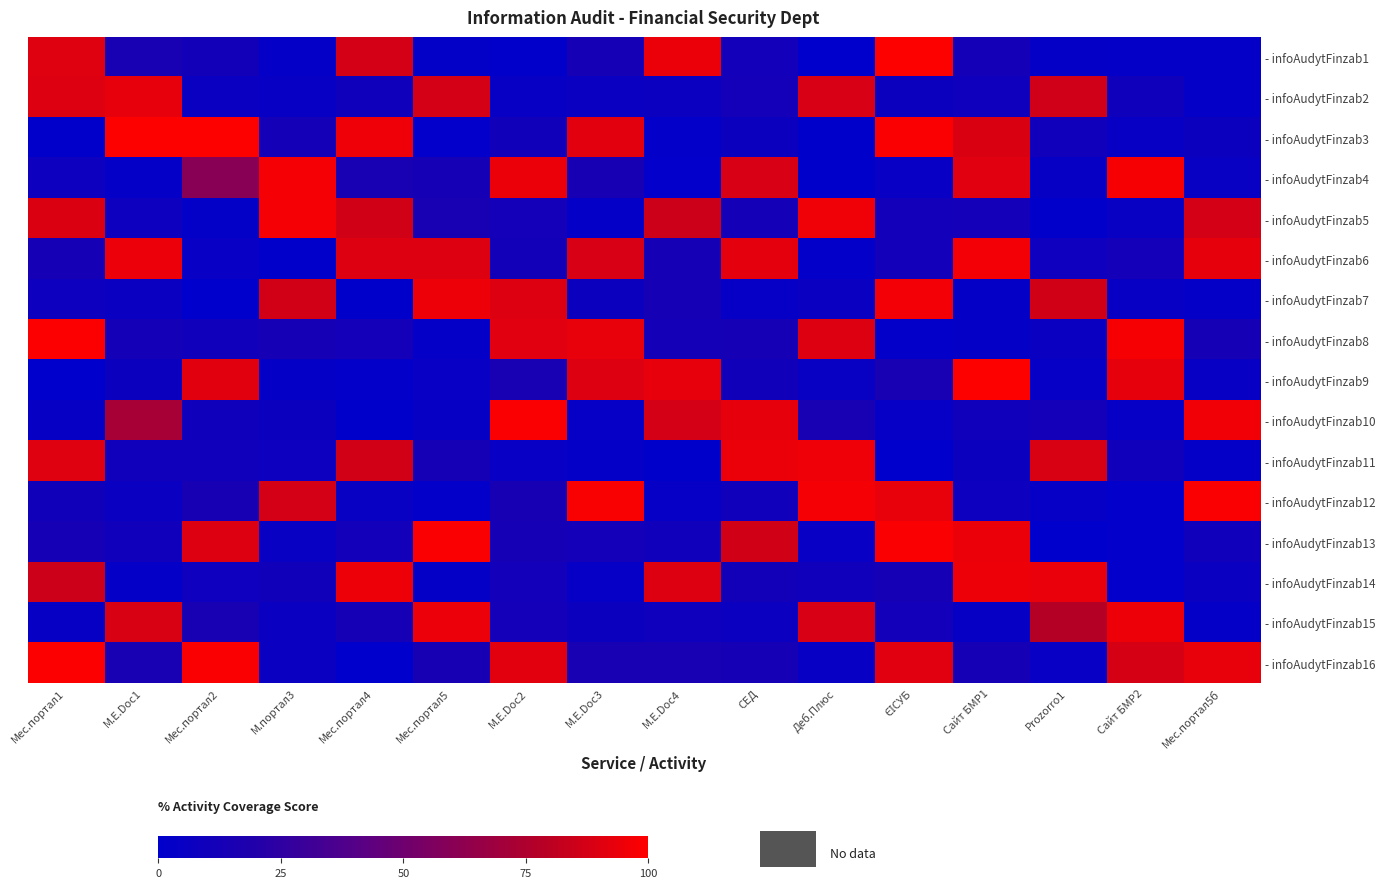

Reading right to left, list all the values displayed in this chart.

- infoAudytFinzab1: Мес.портал5б=2.8	Сайт БМР2=2.7	Prozorro1=3.2	Сайт БМР1=12.5	ЄІСУБ=99.5	Деб.Плюс=0.3	СЕД=10.6	M.E.Doc4=94.0	M.E.Doc3=13.0	M.E.Doc2=0.9	Мес.портал5=2.3	Мес.портал4=87.3	М.портал3=3.0	Мес.портал2=11.0	M.E.Doc1=14.3	Мес.портал1=90.6
- infoAudytFinzab2: Мес.портал5б=2.6	Сайт БМР2=9.1	Prozorro1=85.7	Сайт БМР1=8.9	ЄІСУБ=7.7	Деб.Плюс=88.0	СЕД=11.8	M.E.Doc4=6.8	M.E.Doc3=5.5	M.E.Doc2=4.4	Мес.портал5=87.1	Мес.портал4=9.2	М.портал3=4.4	Мес.портал2=6.5	M.E.Doc1=92.9	Мес.портал1=89.6
- infoAudytFinzab3: Мес.портал5б=7.8	Сайт БМР2=4.7	Prozorro1=9.9	Сайт БМР1=88.9	ЄІСУБ=98.6	Деб.Плюс=0.5	СЕД=7.4	M.E.Doc4=1.8	M.E.Doc3=91.6	M.E.Doc2=10.3	Мес.портал5=1.5	Мес.портал4=95.0	М.портал3=12.1	Мес.портал2=99.5	M.E.Doc1=99.2	Мес.портал1=1.0
- infoAudytFinzab4: Мес.портал5б=5.4	Сайт БМР2=97.4	Prozorro1=4.1	Сайт БМР1=90.8	ЄІСУБ=4.9	Деб.Плюс=0.7	СЕД=87.9	M.E.Doc4=1.3	M.E.Doc3=13.8	M.E.Doc2=94.0	Мес.портал5=13.4	Мес.портал4=14.1	М.портал3=96.6	Мес.портал2=60.0	M.E.Doc1=2.8	Мес.портал1=8.2
- infoAudytFinzab5: Мес.портал5б=86.7	Сайт БМР2=5.4	Prozorro1=1.1	Сайт БМР1=11.6	ЄІСУБ=10.9	Деб.Плюс=95.6	СЕД=12.2	M.E.Doc4=85.1	M.E.Doc3=3.0	M.E.Doc2=11.6	Мес.портал5=14.8	Мес.портал4=86.1	М.портал3=97.0	Мес.портал2=2.1	M.E.Doc1=8.1	Мес.портал1=89.2
- infoAudytFinzab6: Мес.портал5б=92.4	Сайт БМР2=11.6	Prozorro1=8.4	Сайт БМР1=96.4	ЄІСУБ=10.7	Деб.Плюс=1.8	СЕД=92.1	M.E.Doc4=13.3	M.E.Doc3=88.0	M.E.Doc2=10.9	Мес.портал5=89.9	Мес.портал4=89.7	М.портал3=1.0	Мес.портал2=5.0	M.E.Doc1=94.3	Мес.портал1=12.9
- infoAudytFinzab7: Мес.портал5б=2.4	Сайт БМР2=4.3	Prozorro1=86.2	Сайт БМР1=3.4	ЄІСУБ=96.3	Деб.Плюс=6.2	СЕД=3.7	M.E.Doc4=13.6	M.E.Doc3=7.6	M.E.Doc2=89.7	Мес.портал5=94.5	Мес.портал4=0.5	М.портал3=86.6	Мес.портал2=0.4	M.E.Doc1=6.4	Мес.портал1=7.8
- infoAudytFinzab8: Мес.портал5б=12.9	Сайт БМР2=97.3	Prozorro1=6.4	Сайт БМР1=3.4	ЄІСУБ=1.7	Деб.Плюс=89.8	СЕД=13.4	M.E.Doc4=12.1	M.E.Doc3=93.1	M.E.Doc2=91.0	Мес.портал5=2.8	Мес.портал4=12.1	М.портал3=13.1	Мес.портал2=9.5	M.E.Doc1=12.1	Мес.портал1=98.9
- infoAudytFinzab9: Мес.портал5б=4.5	Сайт БМР2=92.5	Prozorro1=3.8	Сайт БМР1=99.4	ЄІСУБ=14.6	Деб.Плюс=5.5	СЕД=10.5	M.E.Doc4=92.8	M.E.Doc3=89.8	M.E.Doc2=14.1	Мес.портал5=5.1	Мес.портал4=1.8	М.портал3=3.3	Мес.портал2=91.3	M.E.Doc1=7.7	Мес.портал1=0.1
- infoAudytFinzab10: Мес.портал5б=95.9	Сайт БМР2=3.6	Prozorro1=11.4	Сайт БМР1=10.1	ЄІСУБ=3.6	Деб.Плюс=14.8	СЕД=92.3	M.E.Doc4=87.2	M.E.Doc3=3.6	M.E.Doc2=98.6	Мес.портал5=4.2	Мес.портал4=0.8	М.портал3=7.5	Мес.портал2=9.1	M.E.Doc1=72.0	Мес.портал1=4.3
- infoAudytFinzab11: Мес.портал5б=2.6	Сайт БМР2=9.7	Prozorro1=88.4	Сайт БМР1=7.7	ЄІСУБ=0.2	Деб.Плюс=95.2	СЕД=93.9	M.E.Doc4=0.6	M.E.Doc3=2.8	M.E.Doc2=4.8	Мес.портал5=12.5	Мес.портал4=86.4	М.портал3=8.0	Мес.портал2=9.5	M.E.Doc1=9.5	Мес.портал1=90.5
- infoAudytFinzab12: Мес.портал5б=98.5	Сайт БМР2=1.4	Prozorro1=3.6	Сайт БМР1=7.9	ЄІСУБ=93.3	Деб.Плюс=97.3	СЕД=9.9	M.E.Doc4=3.9	M.E.Doc3=98.2	M.E.Doc2=13.9	Мес.портал5=1.7	Мес.портал4=5.1	М.портал3=87.1	Мес.портал2=14.1	M.E.Doc1=5.8	Мес.портал1=10.4
- infoAudytFinzab13: Мес.портал5б=10.0	Сайт БМР2=1.5	Prozorro1=0.1	Сайт БМР1=94.1	ЄІСУБ=98.5	Деб.Плюс=5.0	СЕД=86.3	M.E.Doc4=9.6	M.E.Doc3=11.7	M.E.Doc2=13.3	Мес.портал5=98.5	Мес.портал4=10.9	М.портал3=5.2	Мес.портал2=90.1	M.E.Doc1=9.5	Мес.портал1=13.5
- infoAudytFinzab14: Мес.портал5б=5.5	Сайт БМР2=1.4	Prozorro1=93.5	Сайт БМР1=94.9	ЄІСУБ=12.7	Деб.Плюс=9.7	СЕД=11.2	M.E.Doc4=89.9	M.E.Doc3=3.6	M.E.Doc2=10.7	Мес.портал5=3.4	Мес.портал4=94.8	М.портал3=10.4	Мес.портал2=8.2	M.E.Doc1=2.4	Мес.портал1=85.1
- infoAudytFinzab15: Мес.портал5б=2.7	Сайт БМР2=94.7	Prozorro1=78.0	Сайт БМР1=4.2	ЄІСУБ=10.8	Деб.Плюс=87.9	СЕД=7.4	M.E.Doc4=8.7	M.E.Doc3=7.5	M.E.Doc2=11.9	Мес.портал5=94.5	Мес.портал4=13.4	М.портал3=5.9	Мес.портал2=14.6	M.E.Doc1=88.7	Мес.портал1=4.0
- infoAudytFinzab16: Мес.портал5б=93.4	Сайт БМР2=87.5	Prozorro1=4.8	Сайт БМР1=12.8	ЄІСУБ=90.8	Деб.Плюс=4.4	СЕД=12.8	M.E.Doc4=14.5	M.E.Doc3=14.5	M.E.Doc2=91.4	Мес.портал5=13.9	Мес.портал4=0.2	М.портал3=5.6	Мес.портал2=98.7	M.E.Doc1=14.3	Мес.портал1=99.1